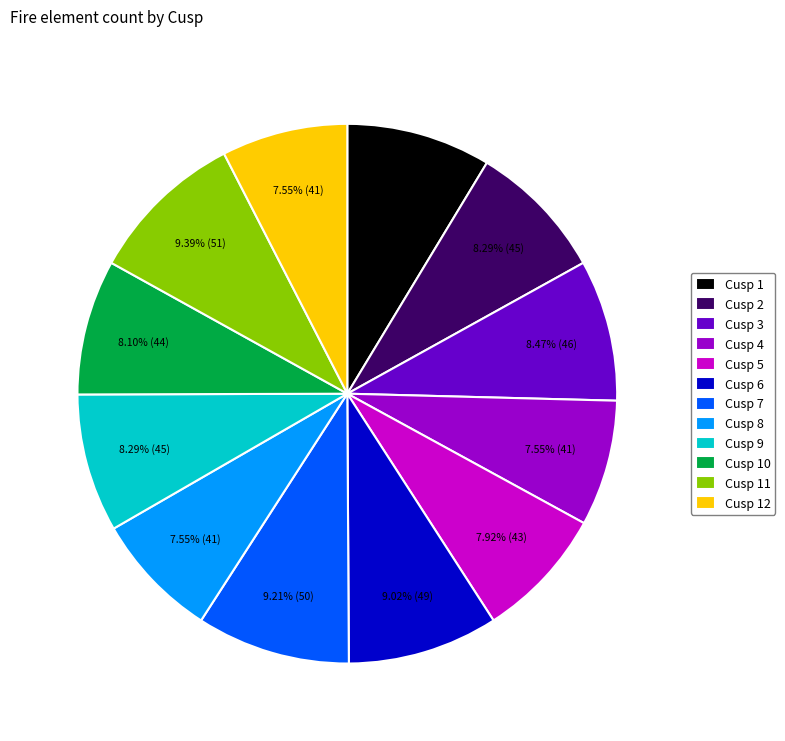

Do Cusp 5 and Cusp 12 together represent more than half of the pie?

No